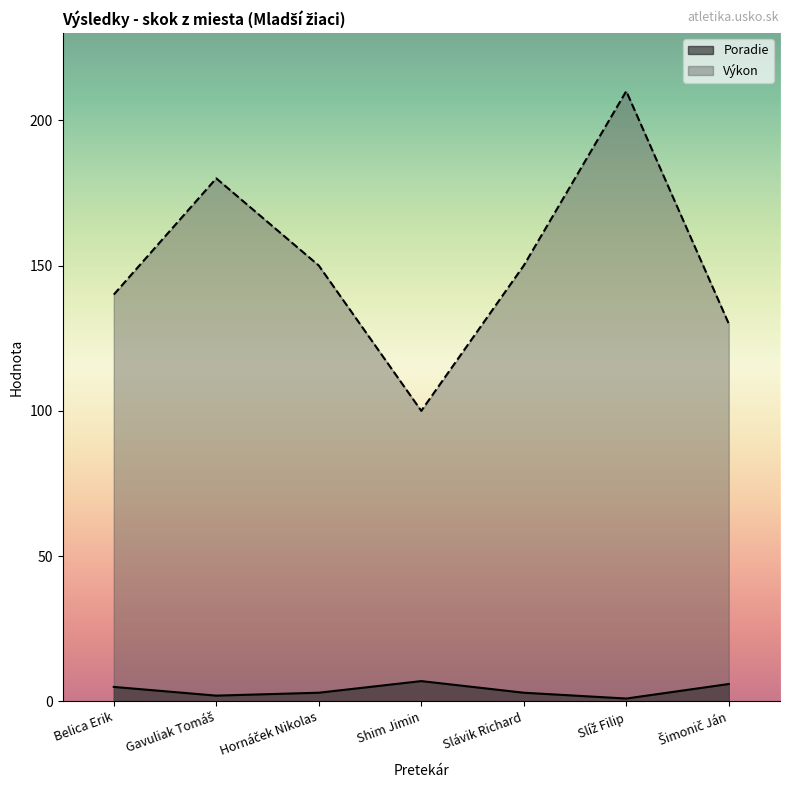

What is the label of the 5th point from the right?

Hornáček Nikolas